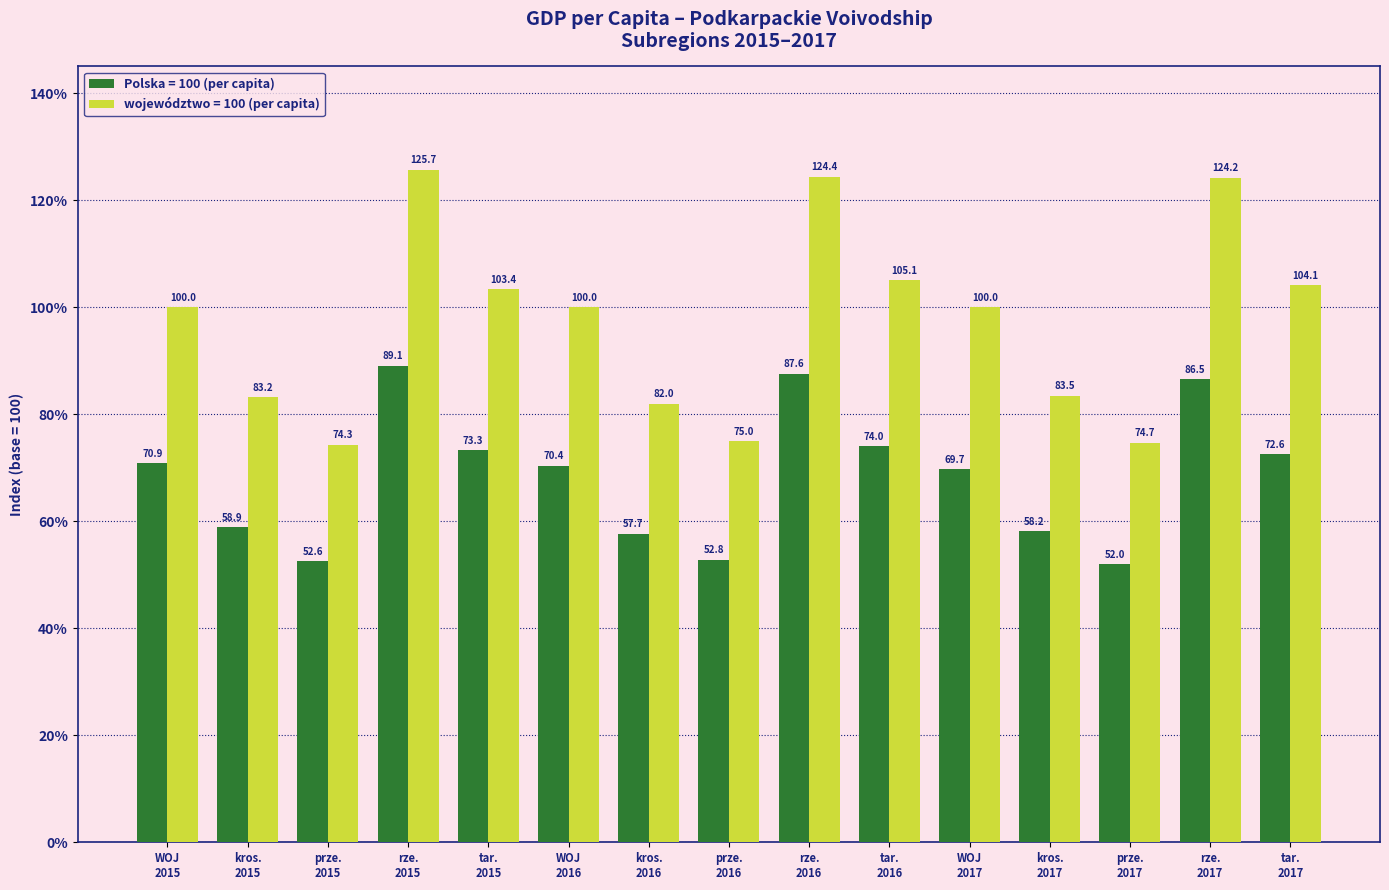

What is the sum of all województwo = 100 (per capita) values?

1459.6